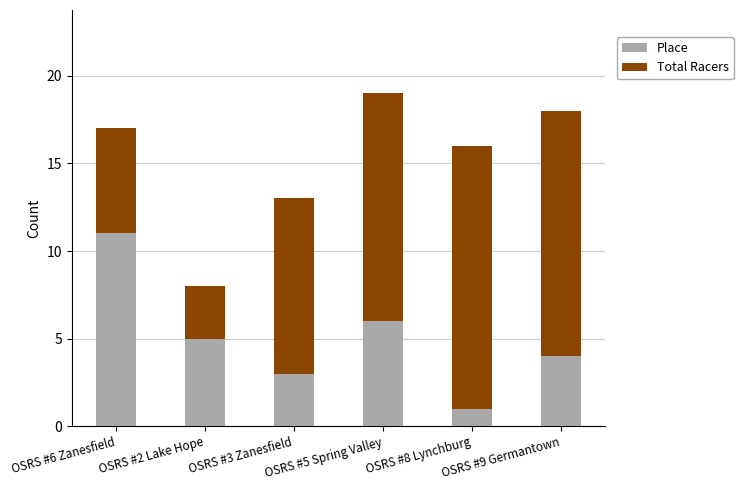

At which label does Place first exceed 5?

OSRS #6 Zanesfield